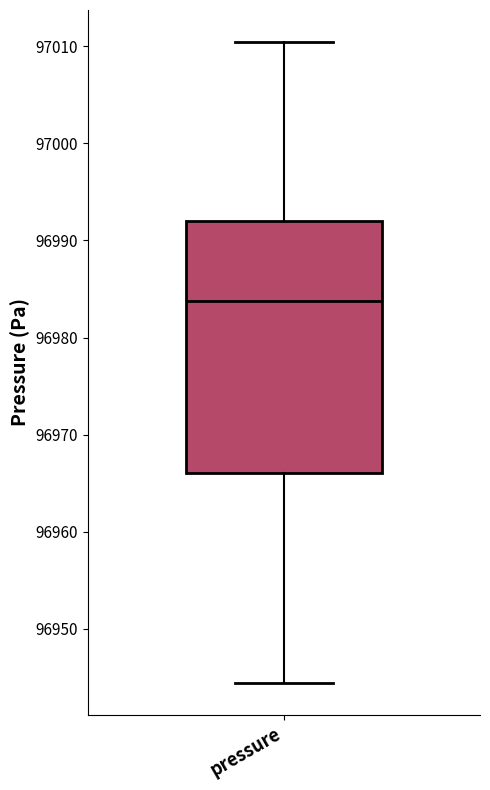

Read this box plot against the y-axis: the position of the median line, the range covered by the box, and the ends of both whiskers. The values are not printed on the chart, so give them approximately, as read against the axis.

median 96984, box 96966 to 96992, whiskers 96944 to 97010